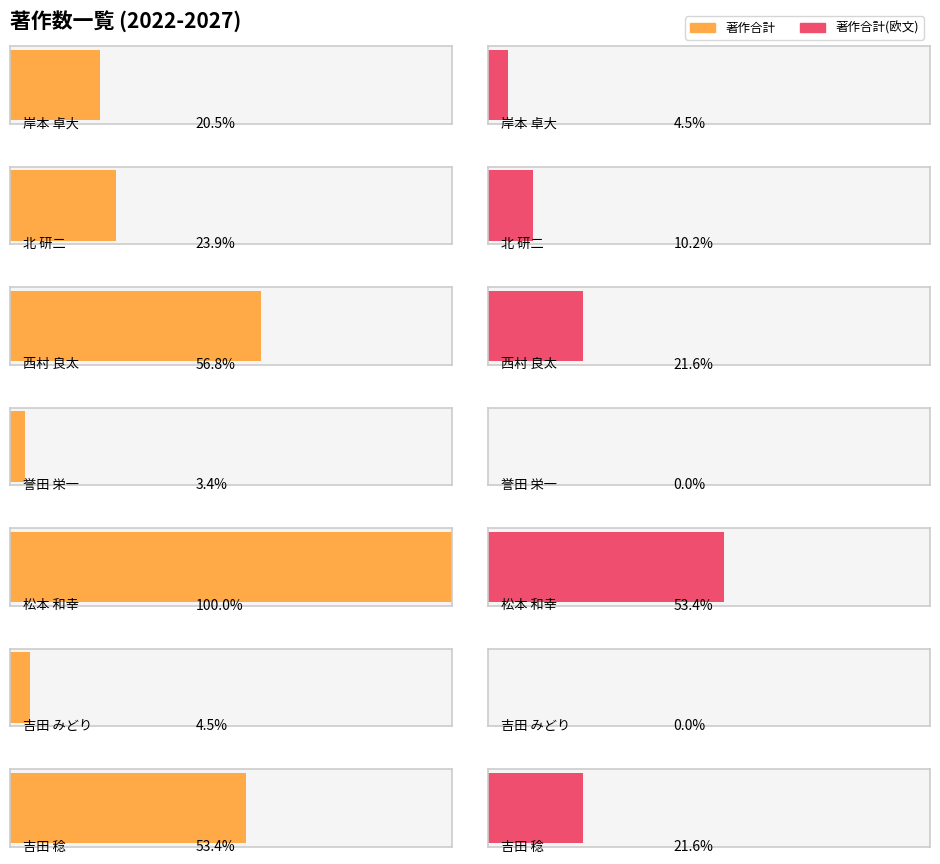

What position from the left is 吉田 みどり?

6